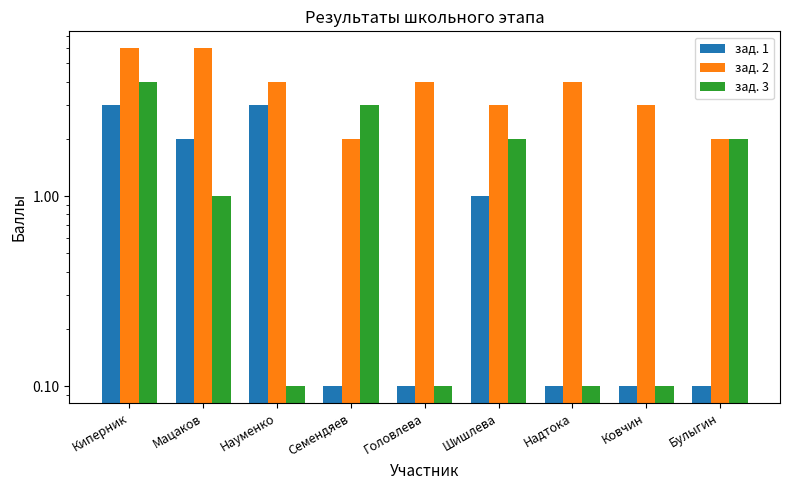

How many distinct data groups are displayed?

3